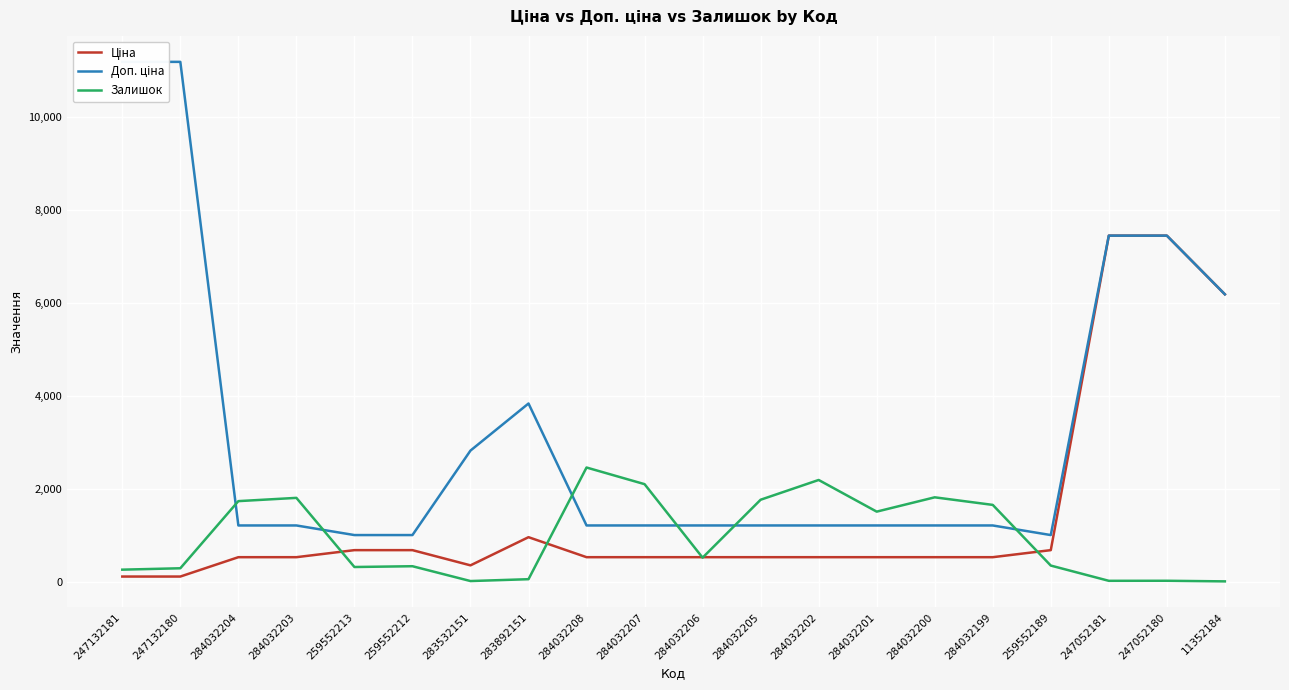

What is the label of the 2nd point from the right?

247052180